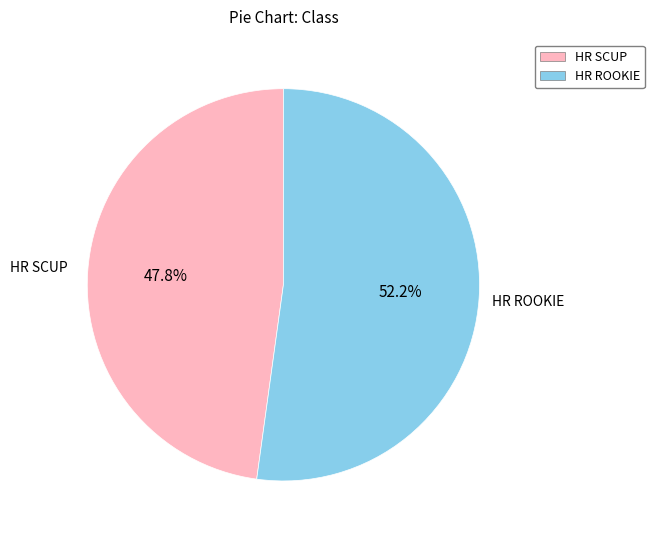

To the nearest percent, what portion does HR ROOKIE represent?

52%